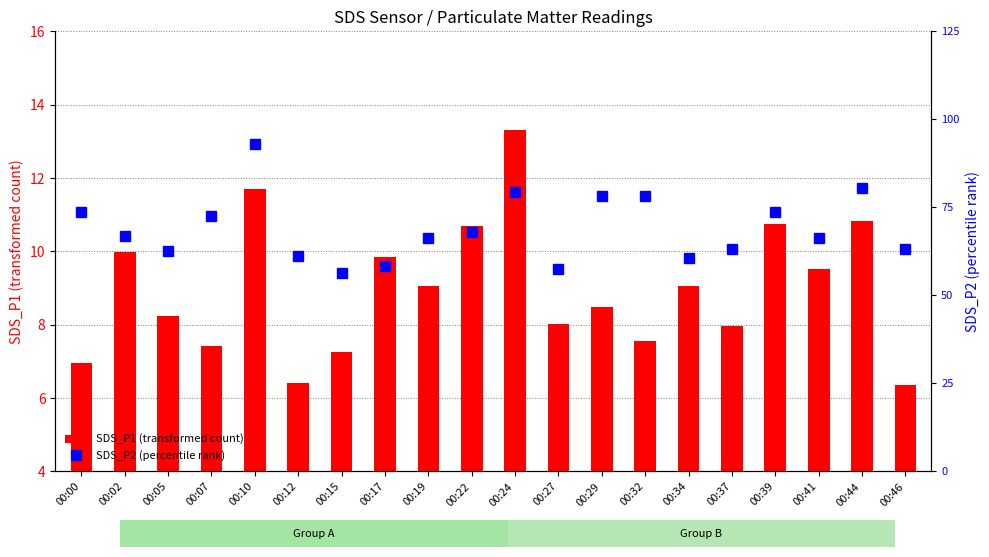

What are all the series names shown in the legend?

SDS_P1 (transformed count), SDS_P2 (percentile rank)